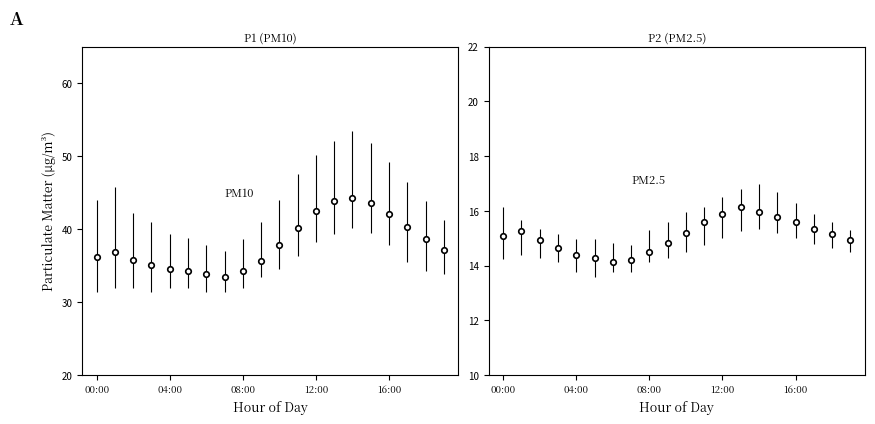

Rank the series at 02:00 from highest to lowest value.

P1_upper, P1, P1_lower, P2_upper, P2, P2_lower